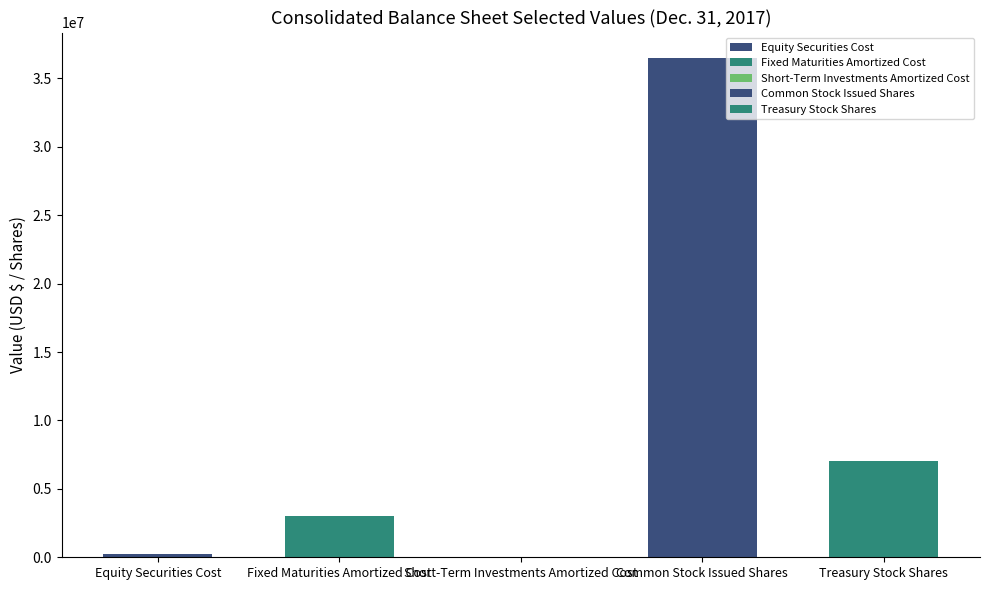

What is the difference between the values at Equity Securities Cost and Short-Term Investments Amortized Cost?

217682